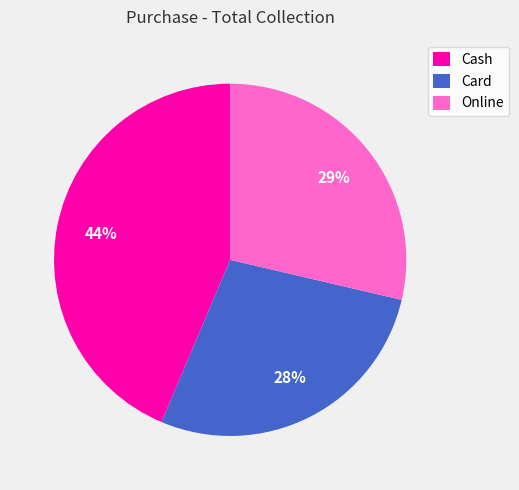

Is the sum of Cash and Online greater than half?

Yes